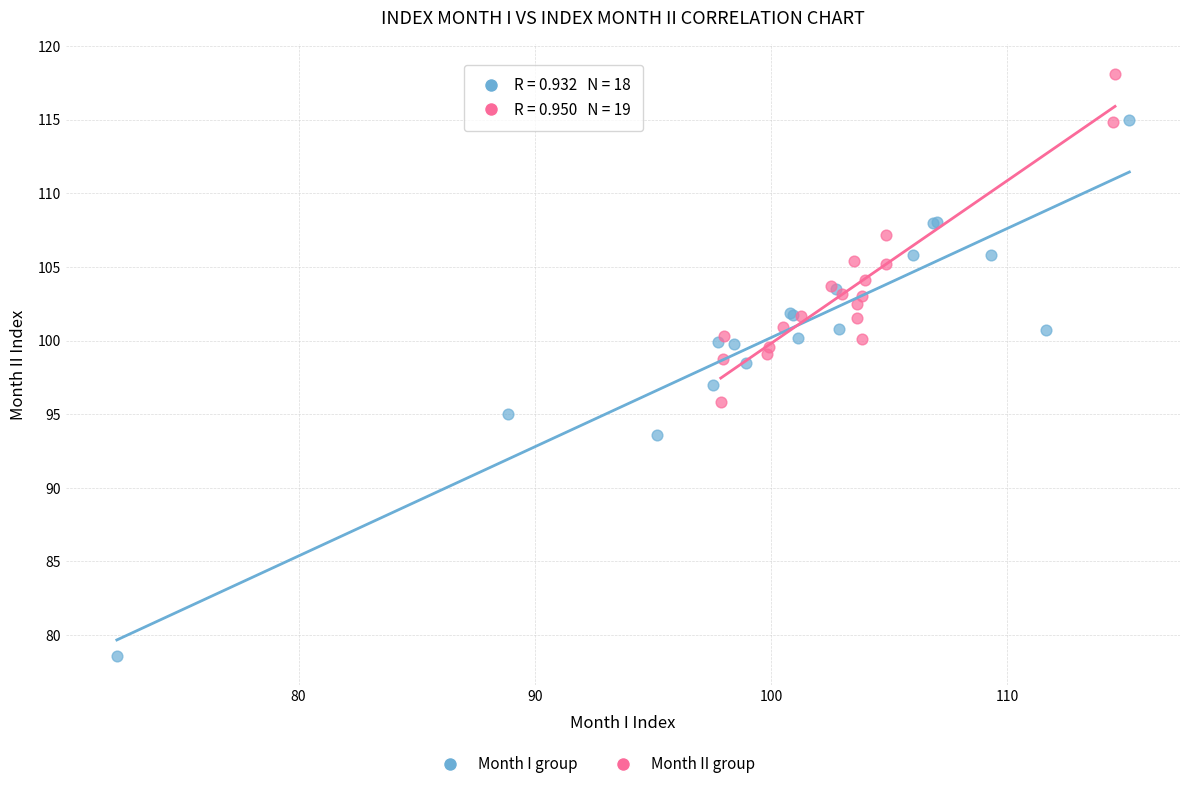

Which series reaches the maximum Y coordinate?

Month II group